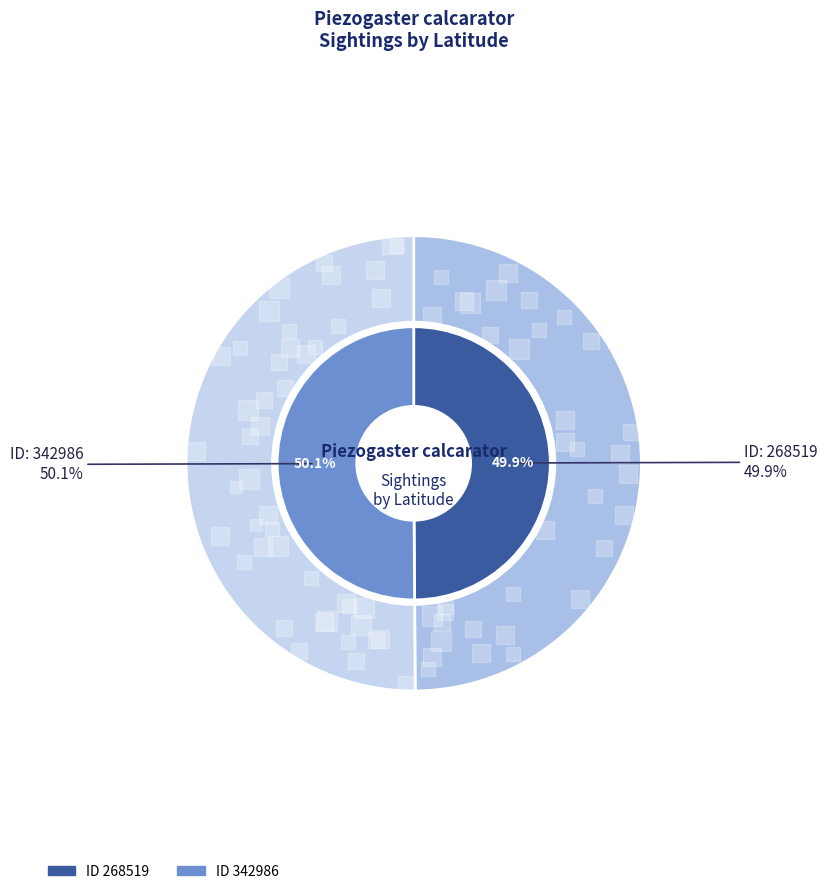

To the nearest percent, what percentage of the pie is 342986?

50%